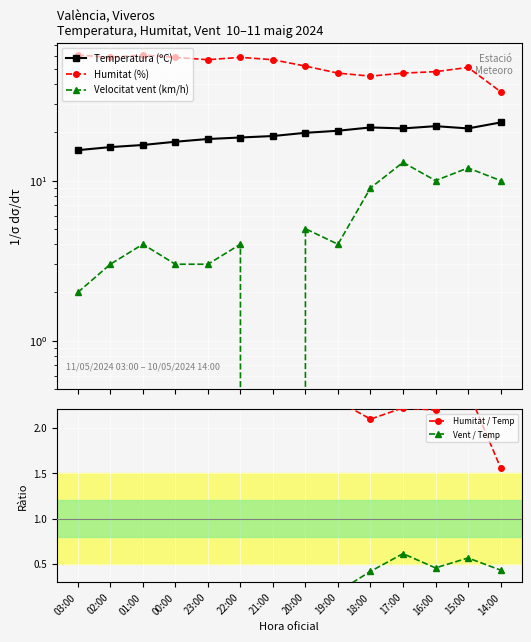

What is the spread (max minus min) of values at 22:00?

58.8